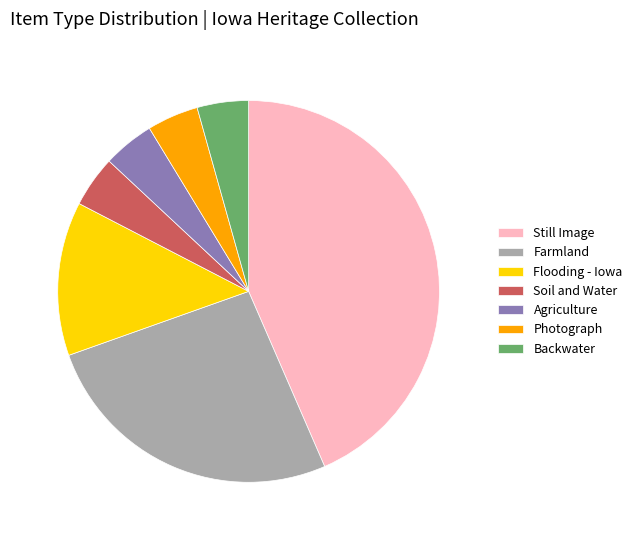

Do Farmland and Agriculture together represent more than half of the pie?

No